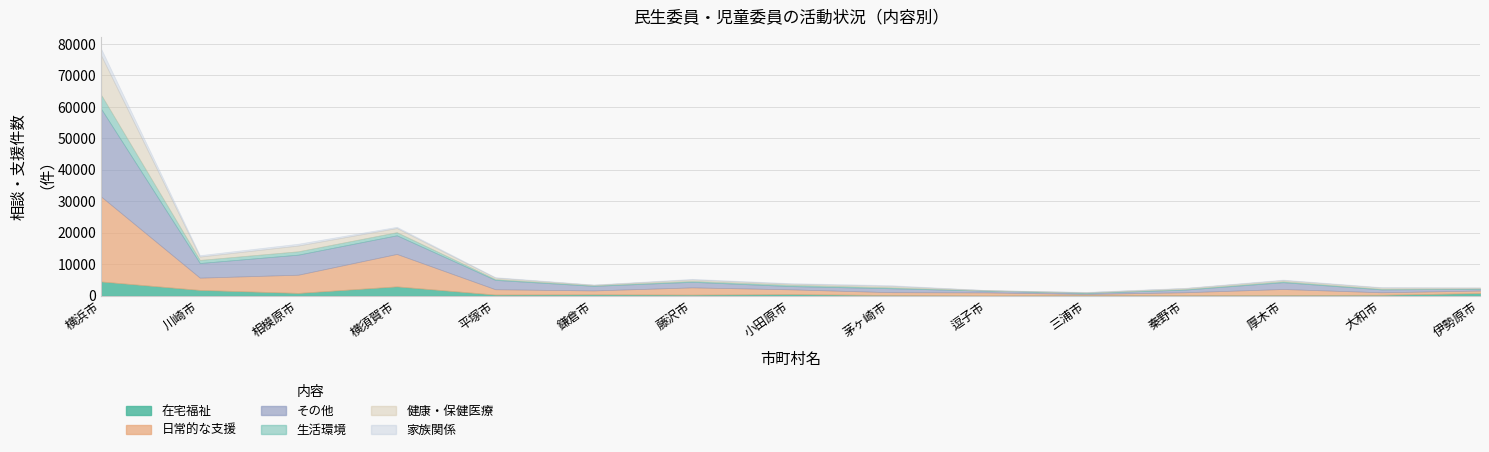

List the series in order of their peak value, highest first.

その他, 日常的な支援, 健康・保健医療, 在宅福祉, 生活環境, 家族関係